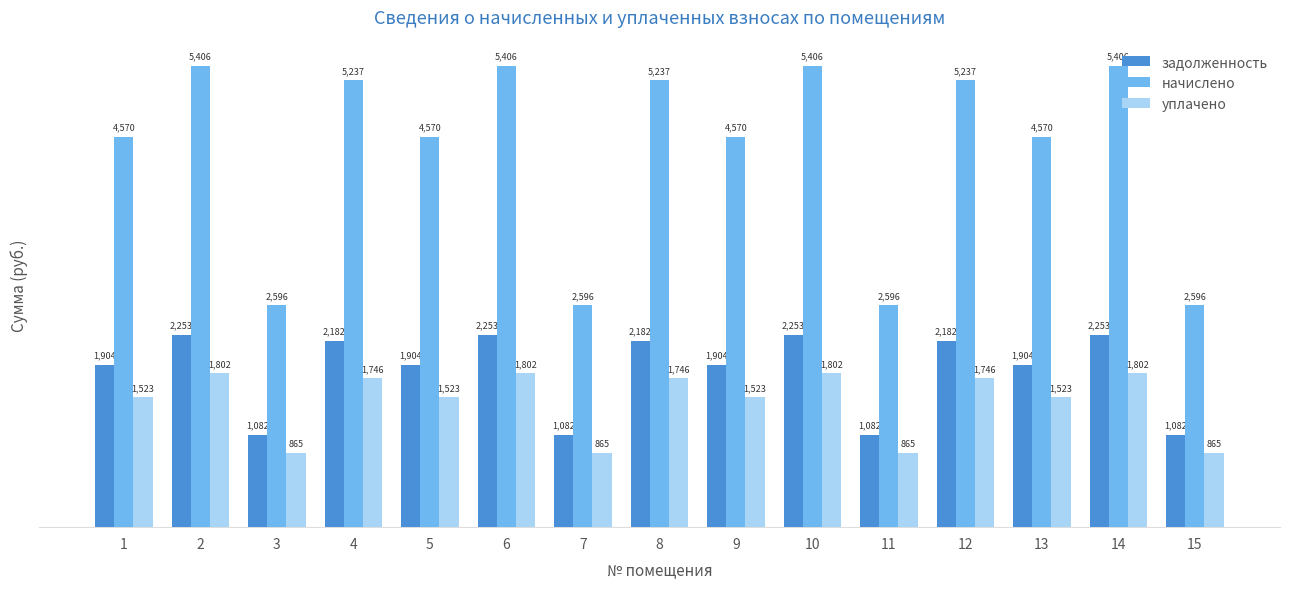

At which label does уплачено first exceed 1523?

1